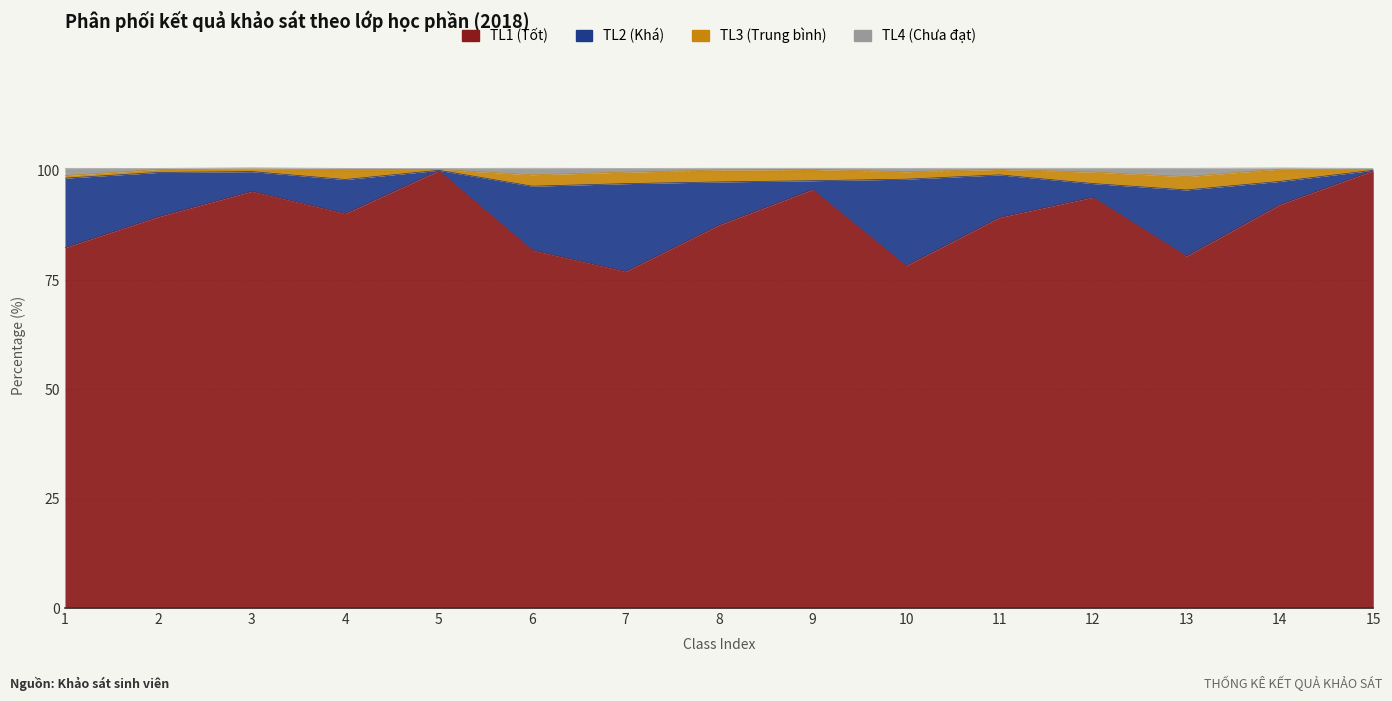

Between 7 and 9, which series saw the biggest shift?

TL1 (Tot)